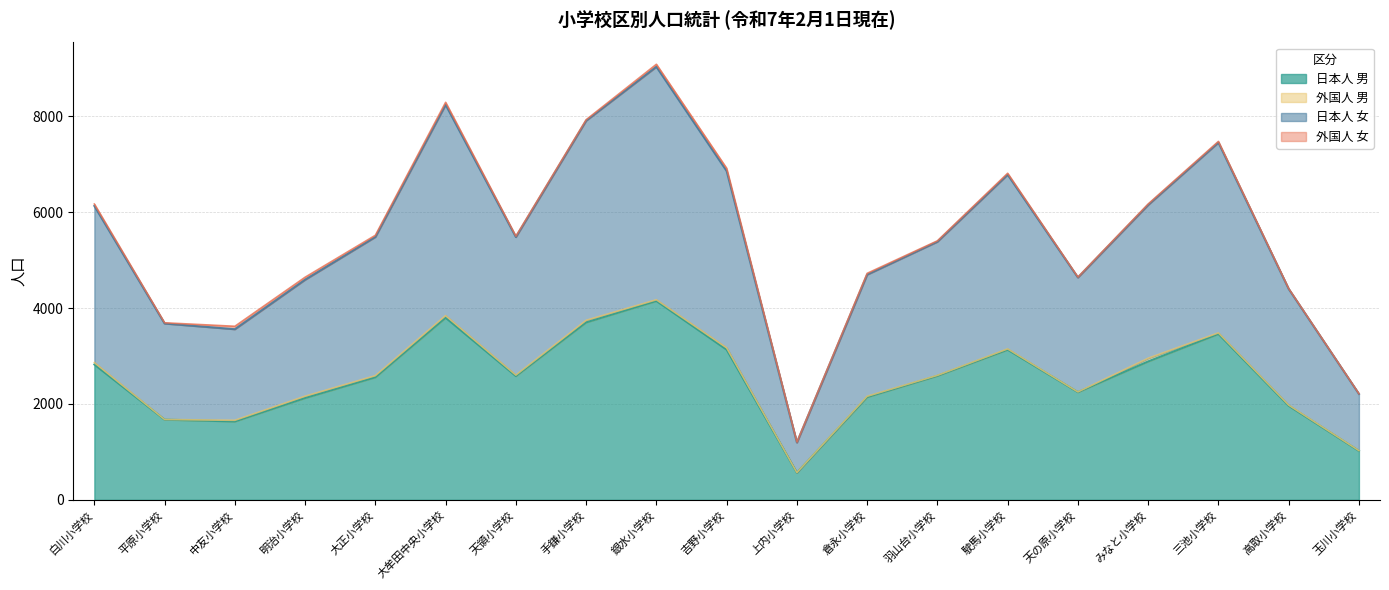

What is the difference between the maximum and minimum values in the 日本人 男 series?

3585